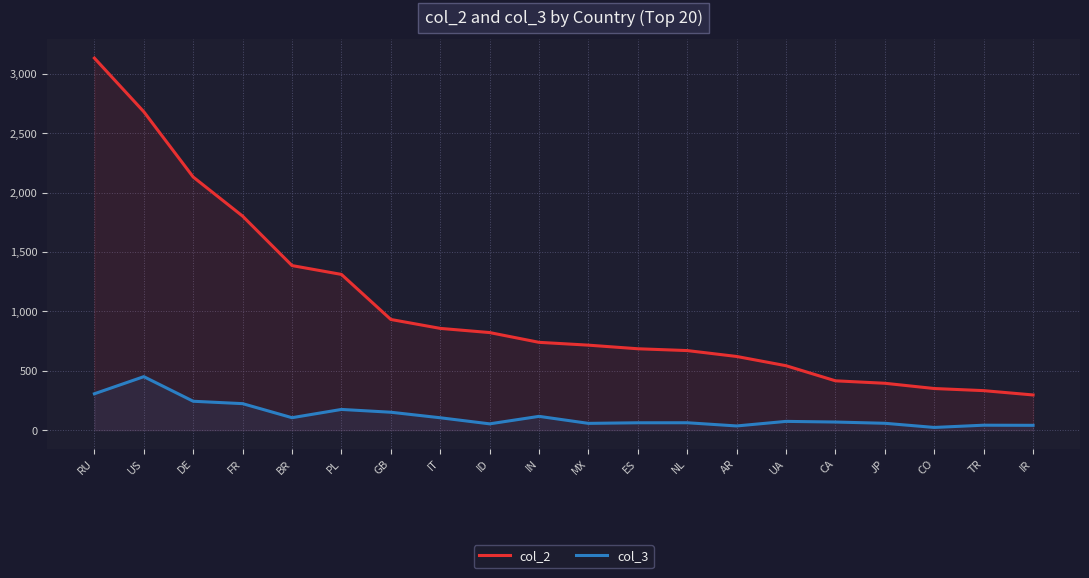

Which series has the largest range (max minus min)?

col_2